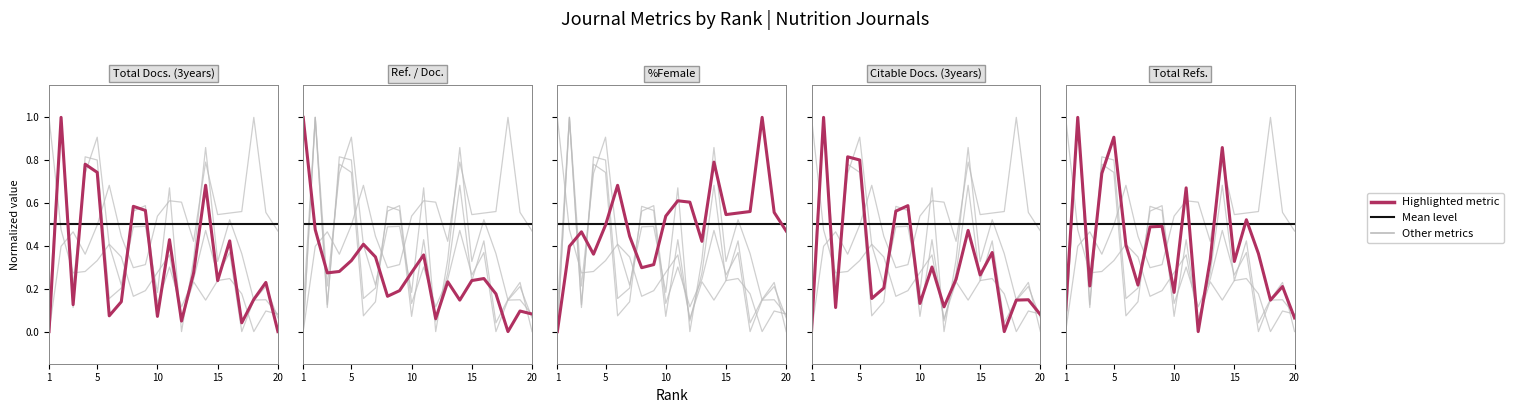

How many values in the Total Refs. series exceed 0?

19